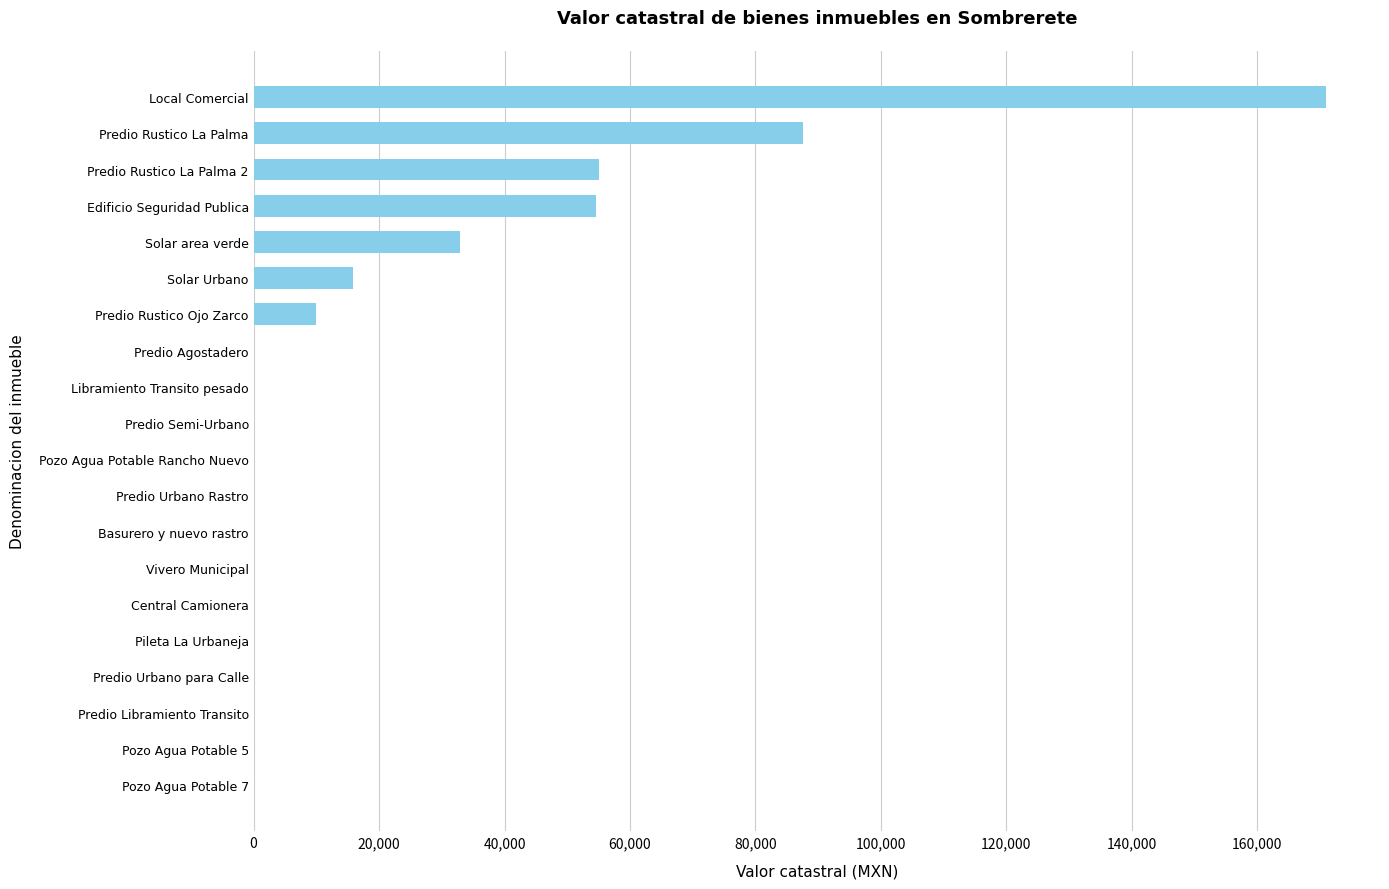

What is the sum of all values?

426932.7